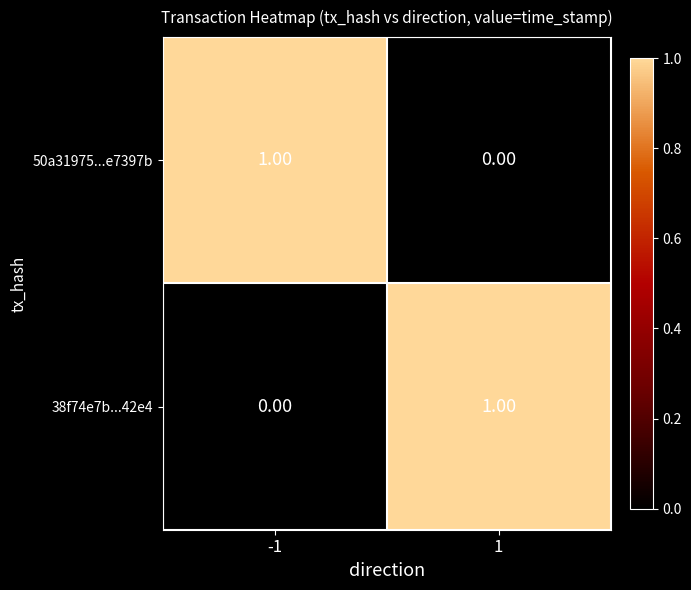

Is the value of 38f74e7b...42e4 at 1 greater than the value of 50a31975...e7397b at 1?

Yes